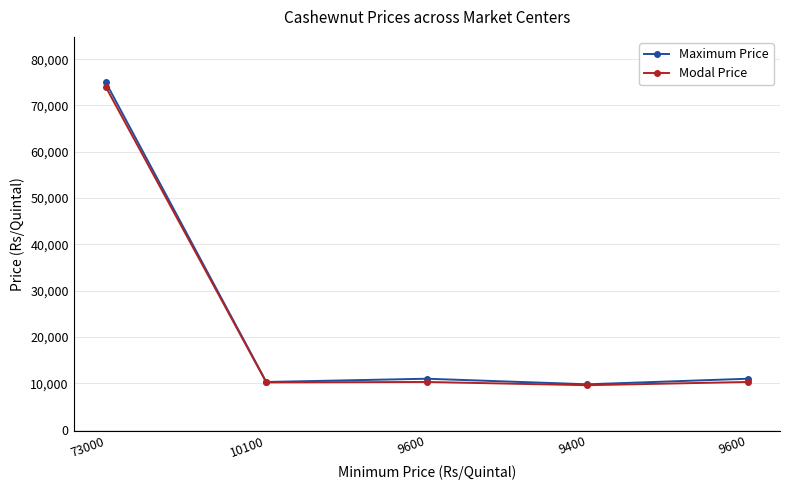

How many lines are shown in the chart?

2